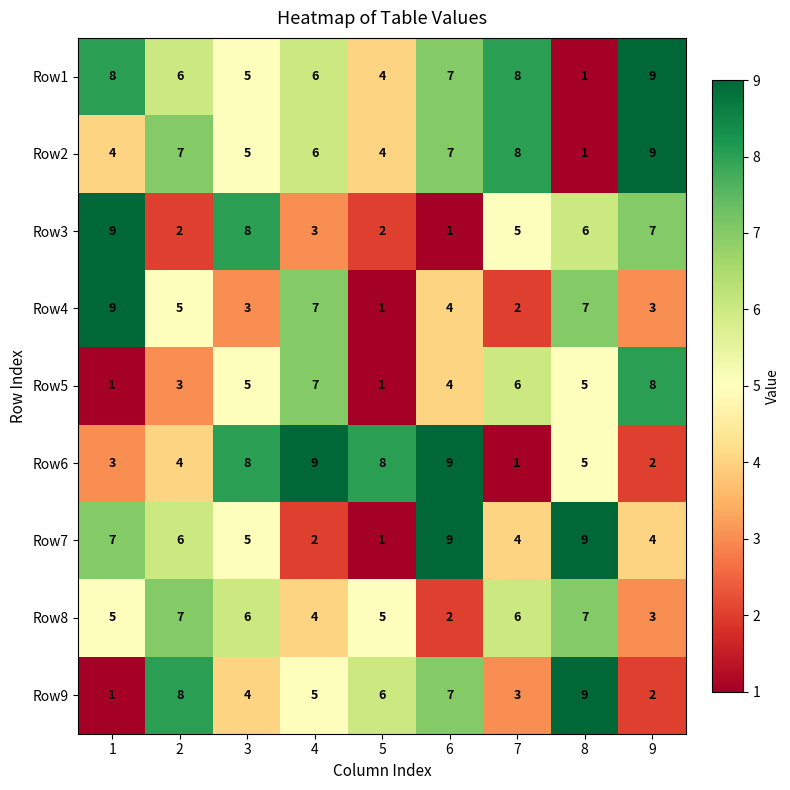

True or false: Row4 has a value of 5 at 9.

False